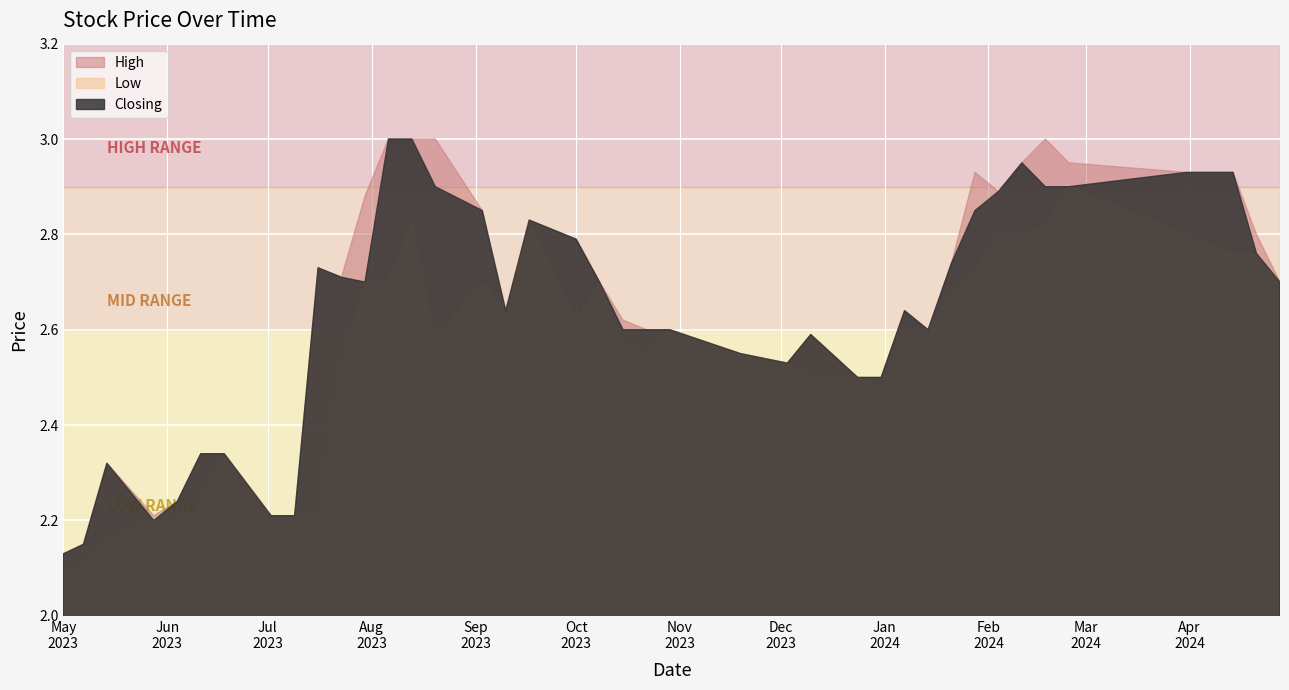

The High series shows 4.8 at 1. True or false?

False